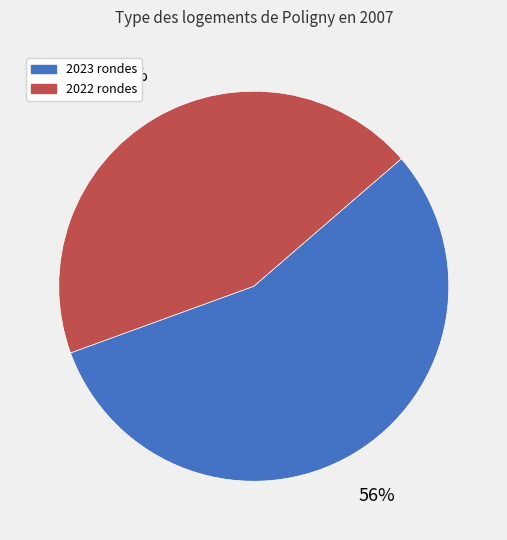

How many segments does this pie chart have?

2